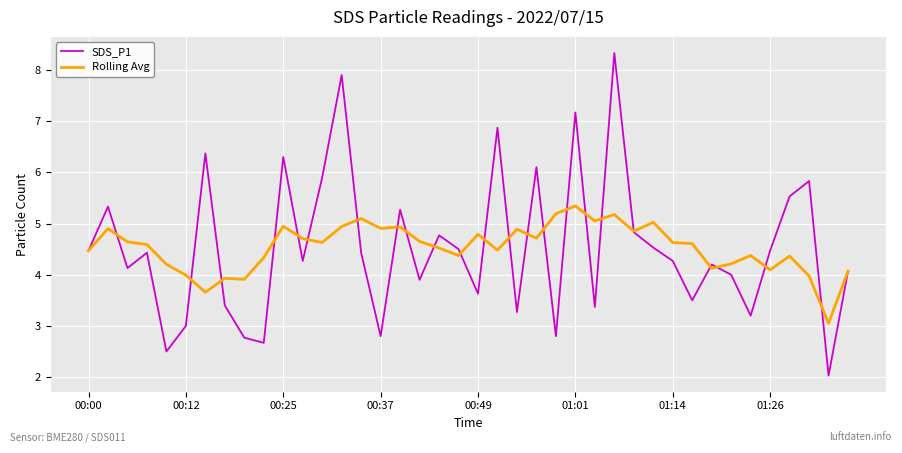

Rank the series by their maximum value, from highest to lowest.

SDS_P1, Rolling Avg